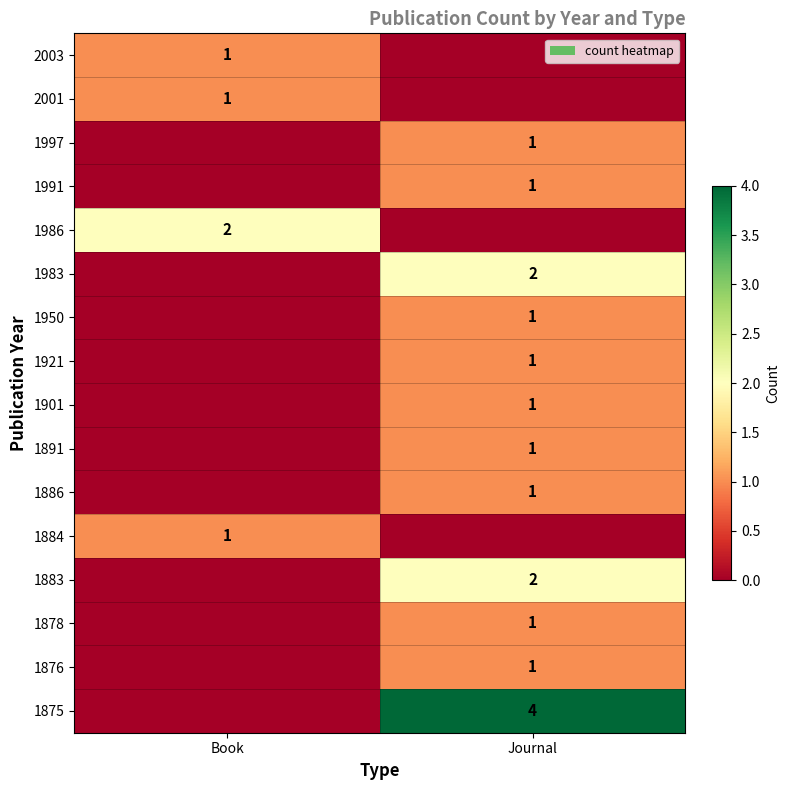

The value of 1986 at Book is 2. True or false?

True